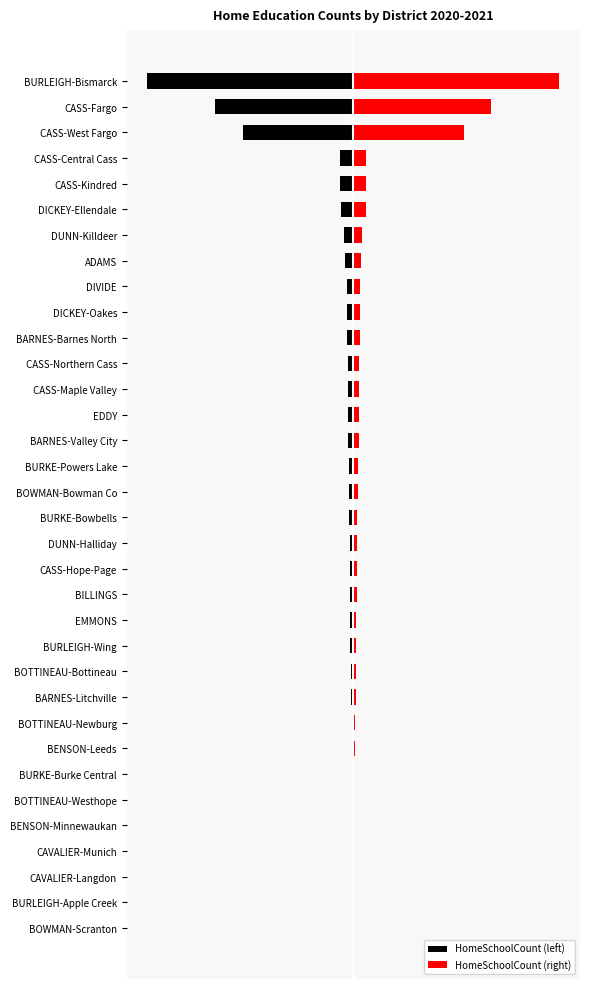

What is the highest value of the HomeSchoolCount (left) series?

-1